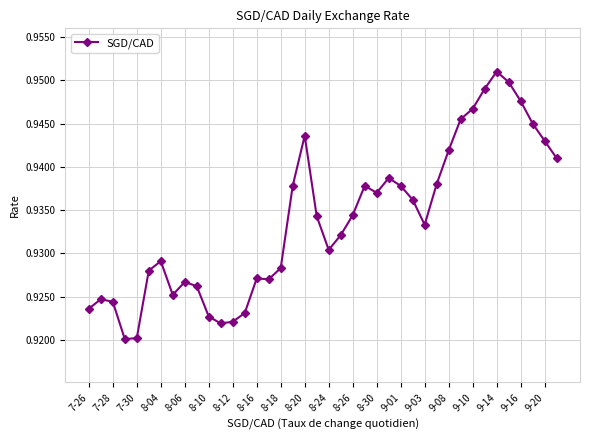

Count the values in the range 0 to 1.

40